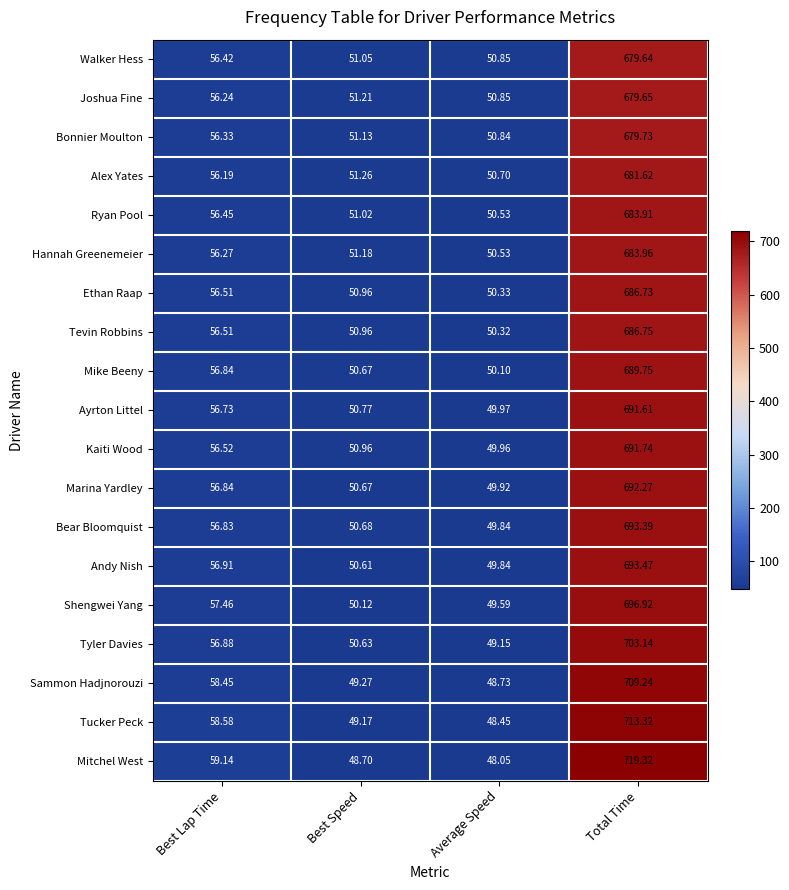

At which category does the chart reach its minimum across all series?

Average Speed